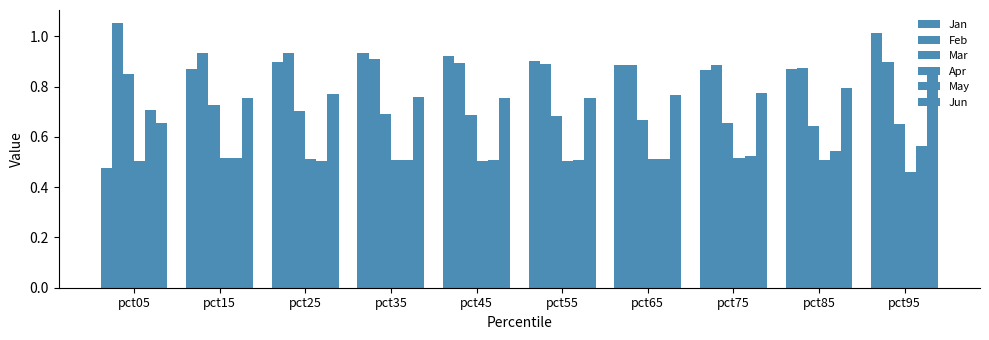

Count the number of data series in this chart.

6